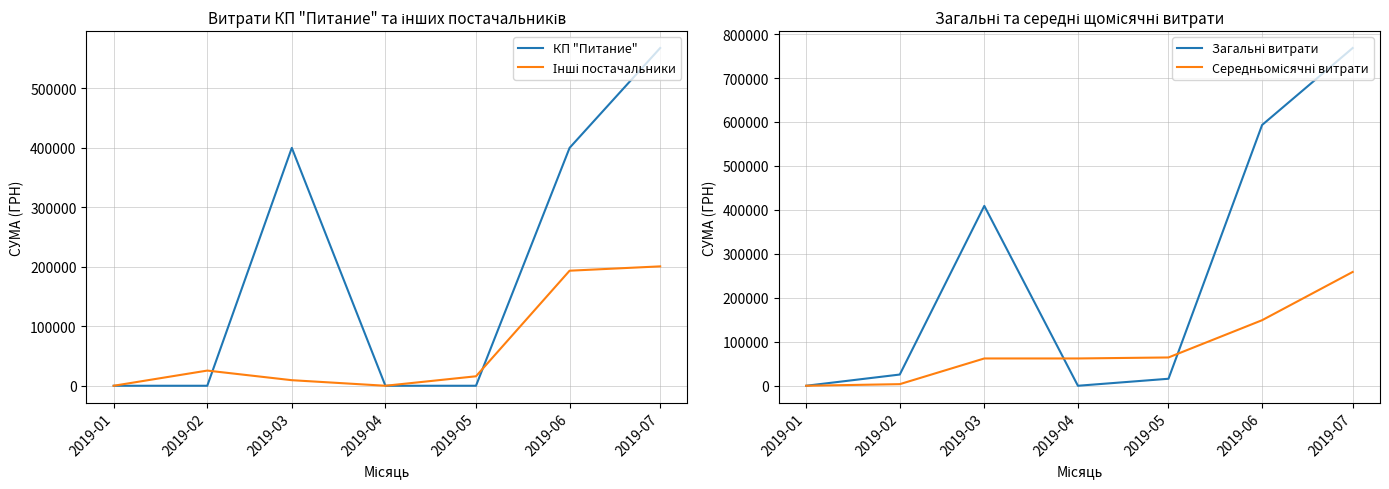

How many positive values does the Загальні витрати series have?

5